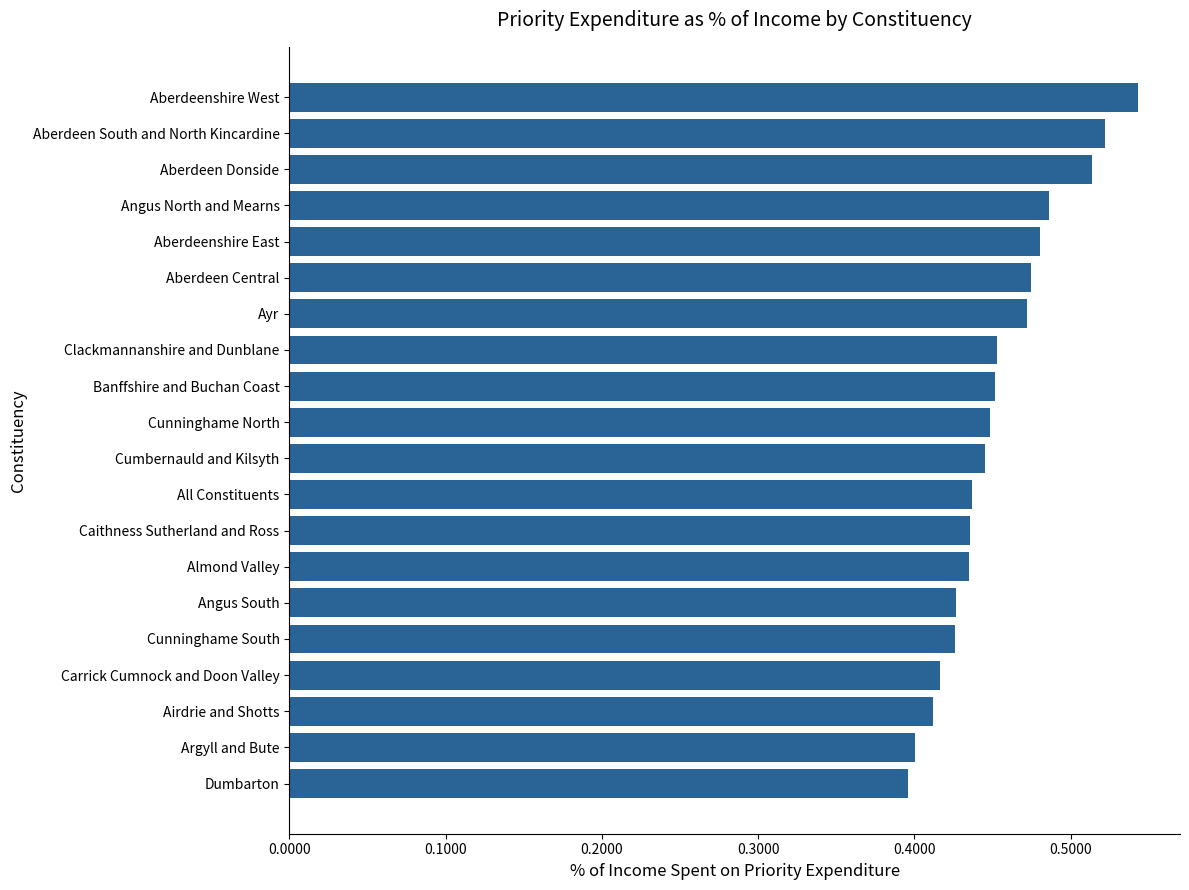

True or false: the data shows 0.4 at All Constituents.

True